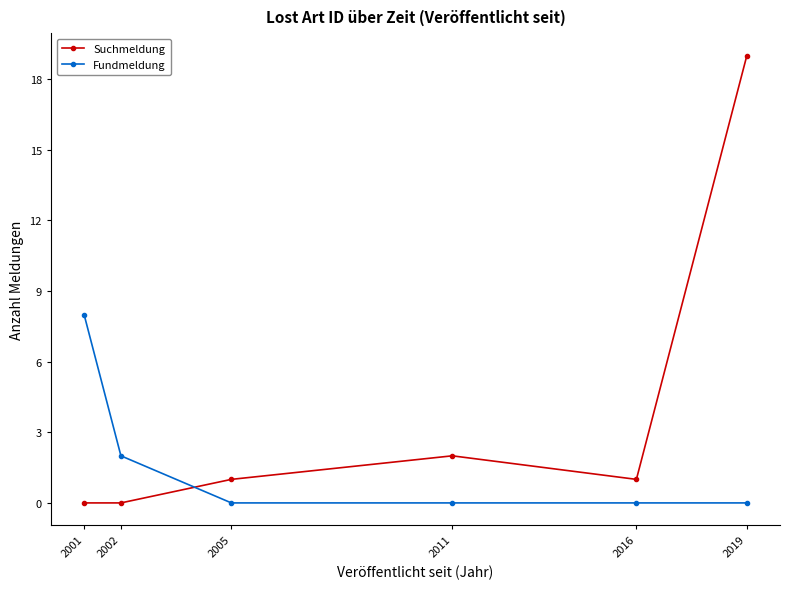

What is the difference between the second highest and minimum values in the Fundmeldung series?

2